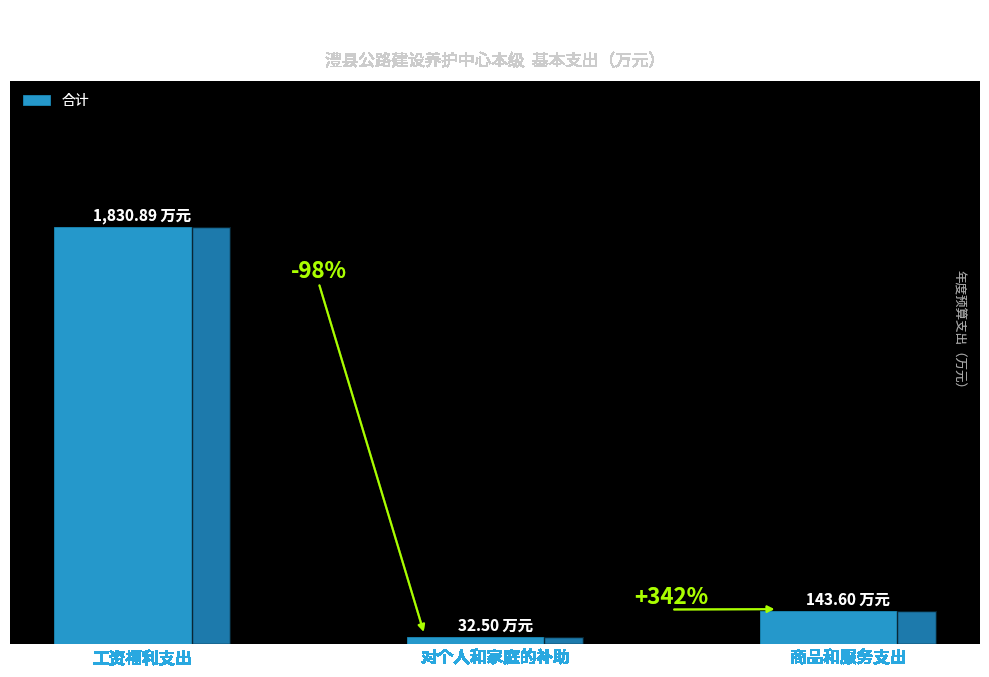

What is the value of the 2nd bar from the left?

32.5